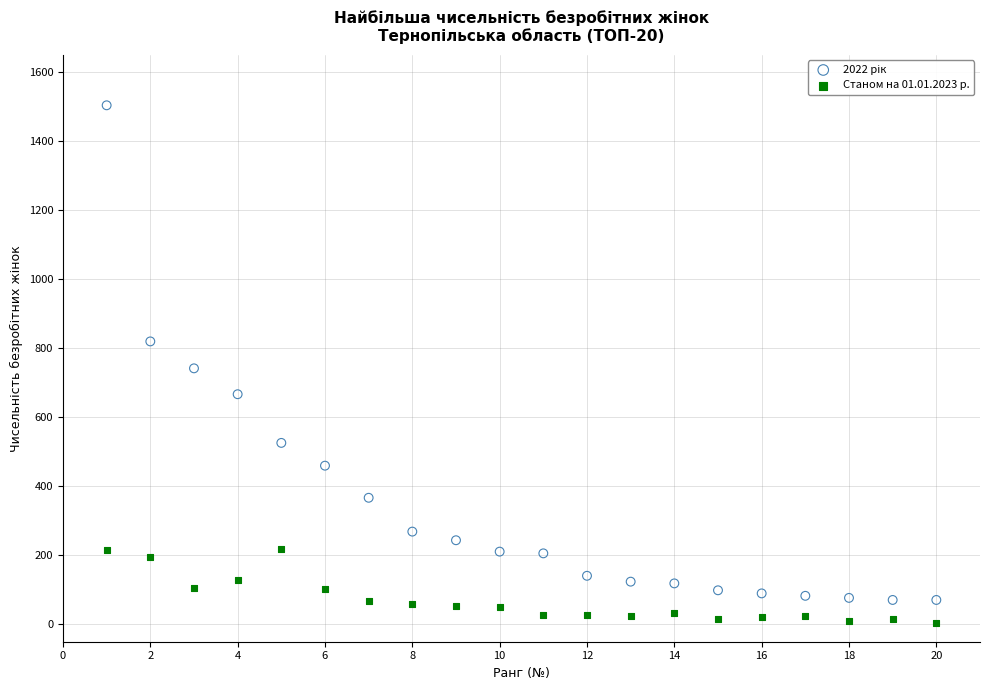

Which series reaches the minimum Y coordinate?

Станом на 01.01.2023 р.